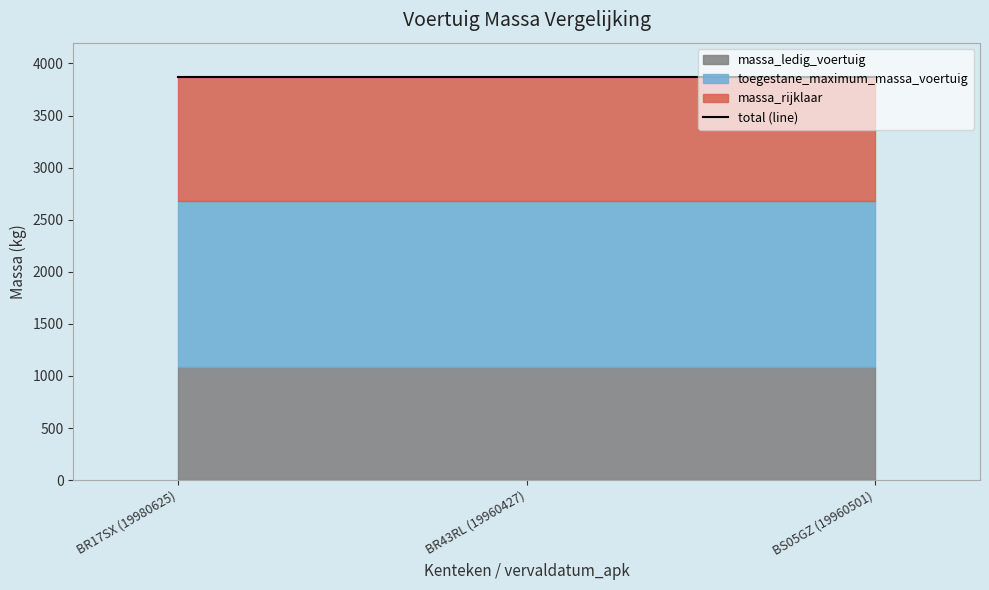

Rank the series by their maximum value, from lowest to highest.

massa_ledig_voertuig, massa_rijklaar, toegestane_maximum_massa_voertuig